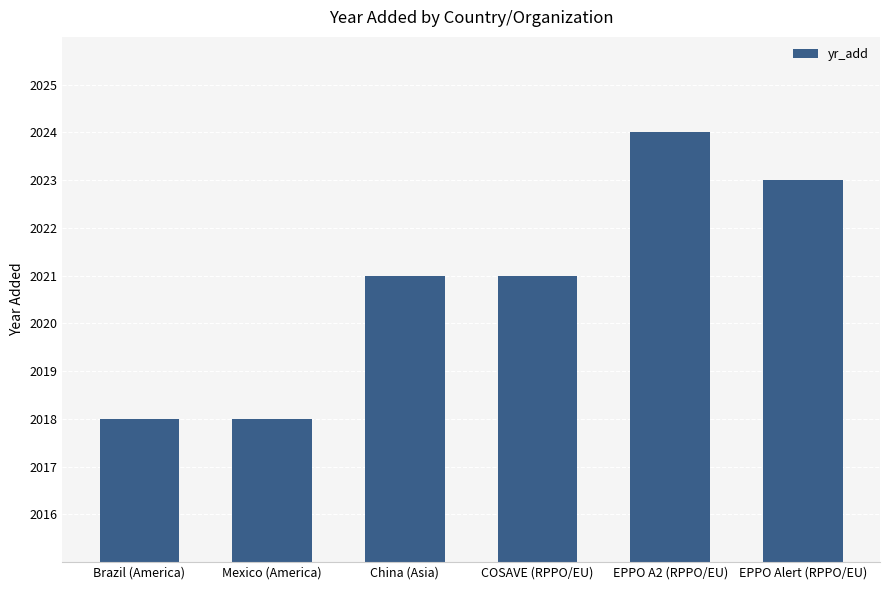

How many data points does each series have?

6